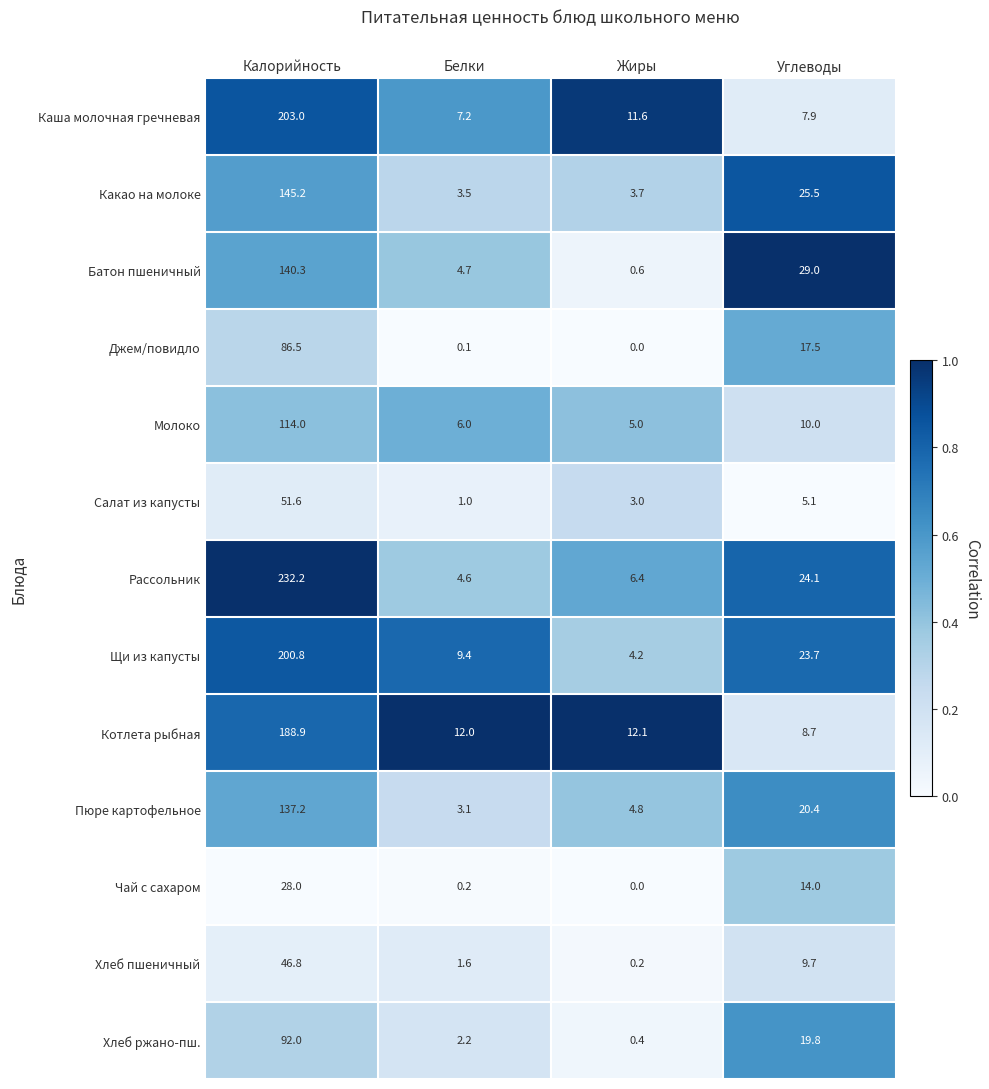

What is the spread (max minus min) of values at Белки?

11.9